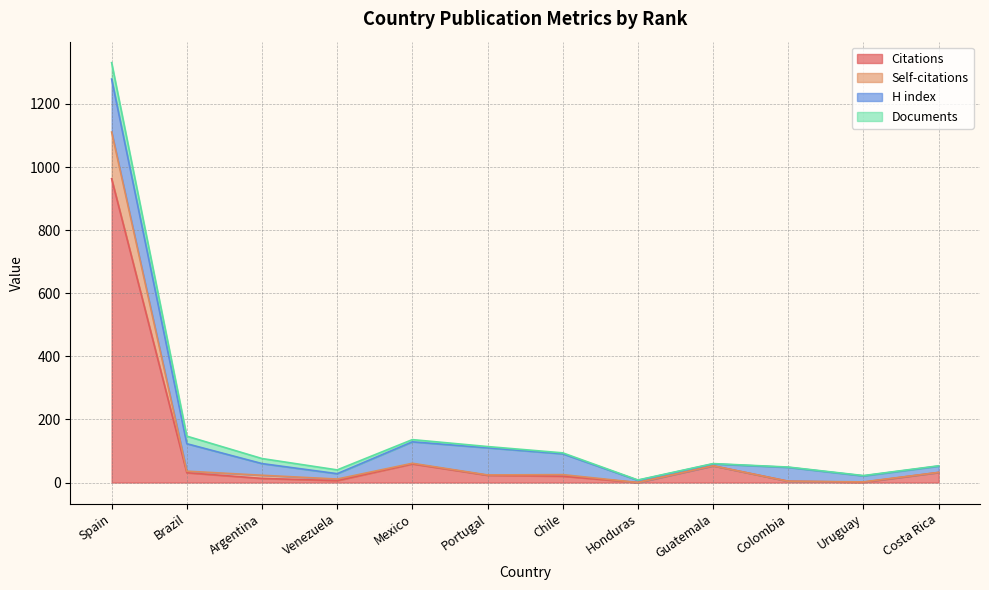

The value of Citations at Honduras is 0. True or false?

True